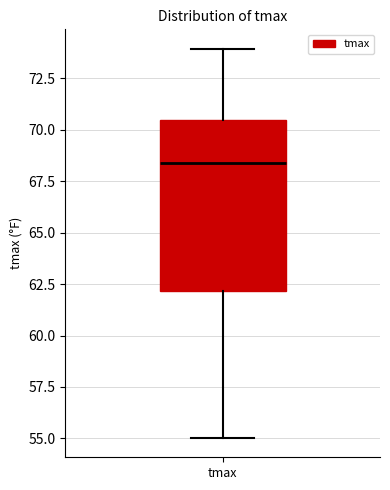

Where does the median line of the box for tmax sit on the y-axis? The values are not printed on the chart, so give them approximately, as read against the axis.

68.5